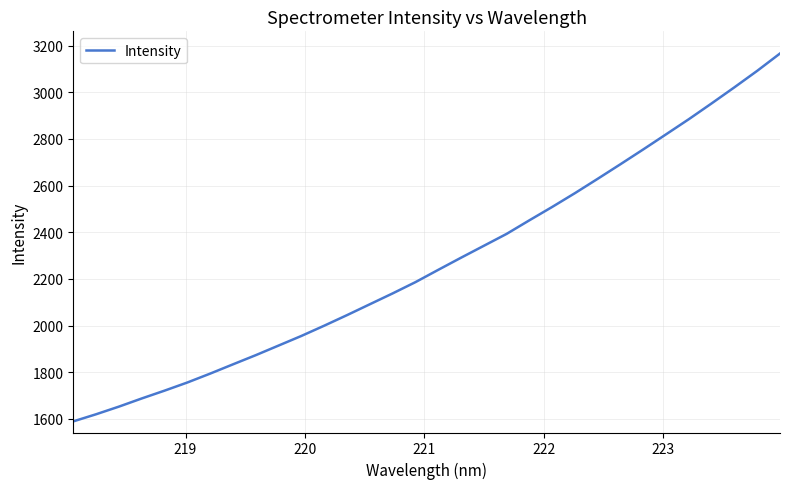

What is the smallest value displayed?

1589.1